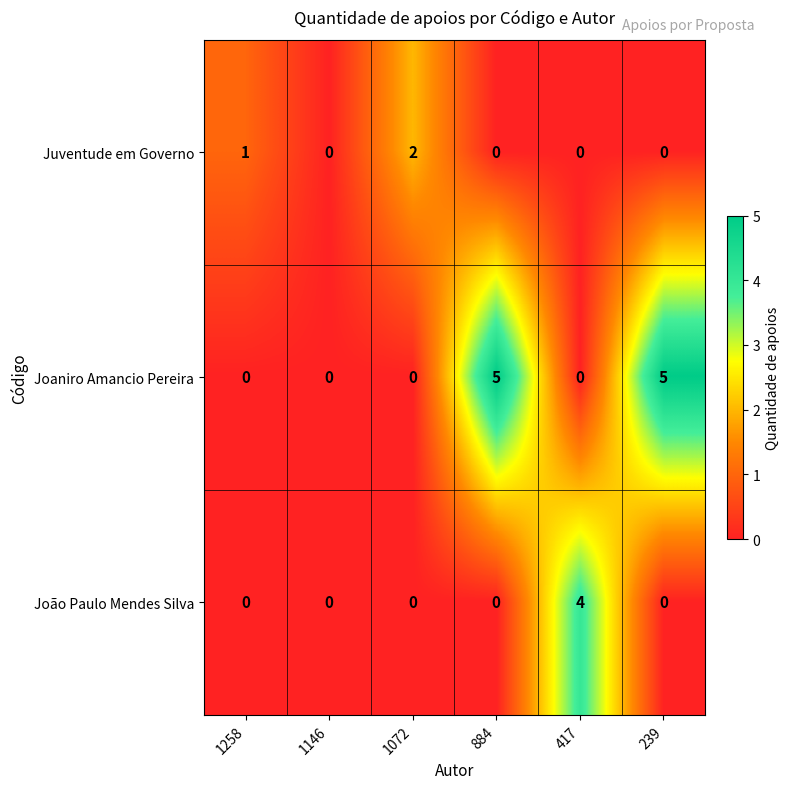

Where is Juventude em Governo nearest to the value 1?

1258